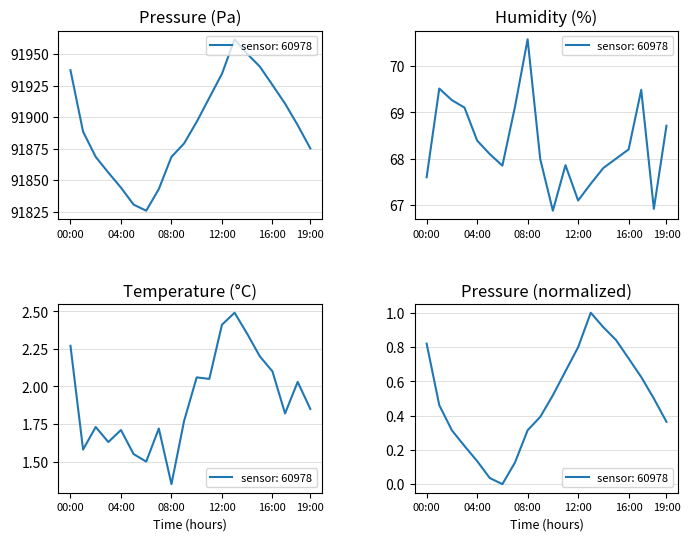

True or false: pressure has a value of 0.4 at 9.

True